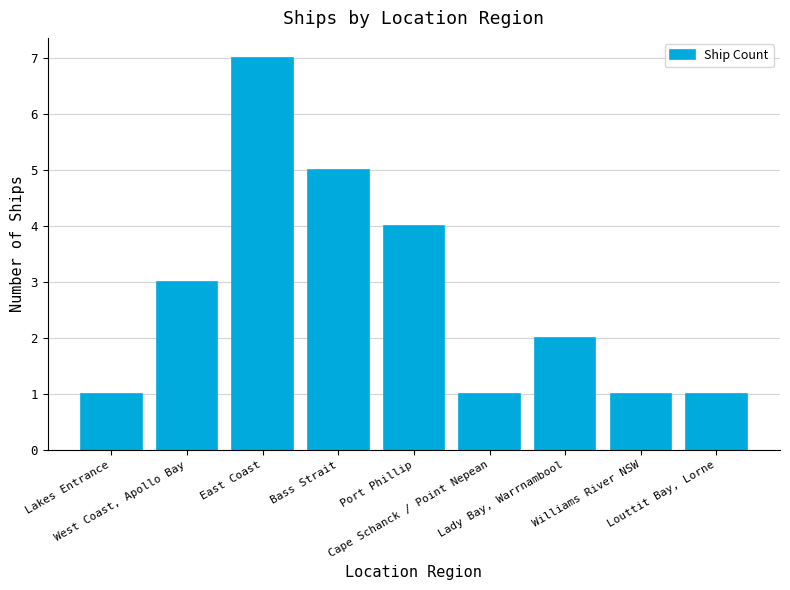

What is the average value?

3